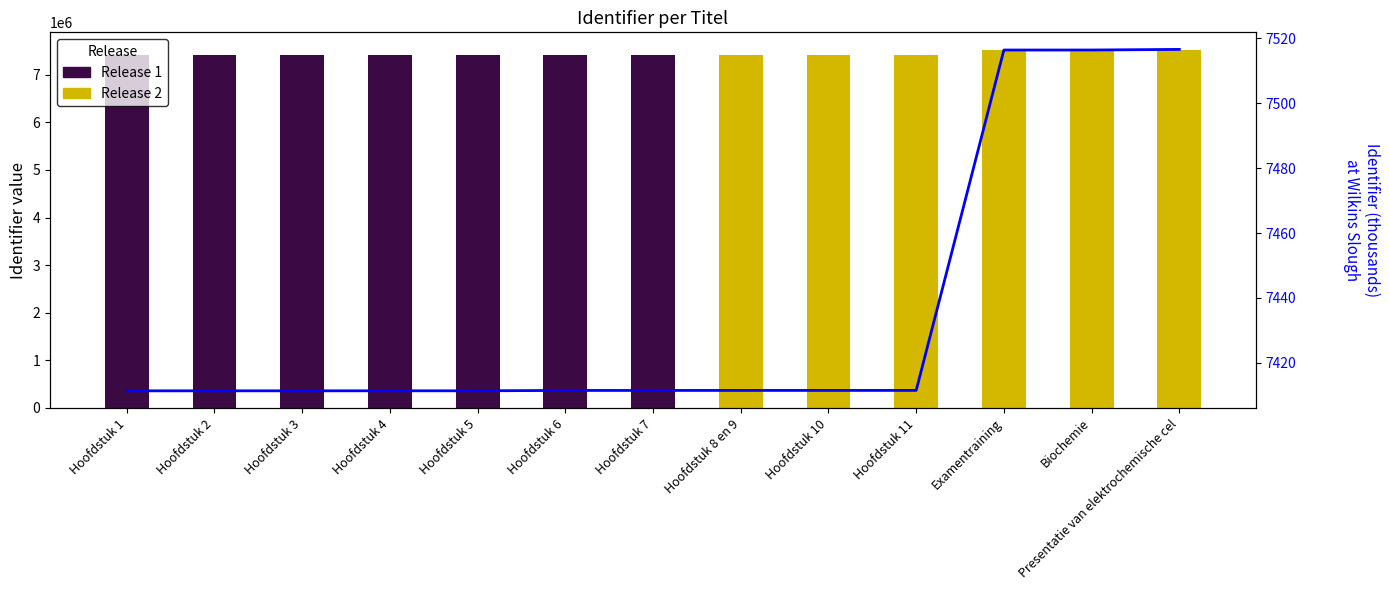

At which label is Flow line closest to 7463?

Hoofdstuk 11